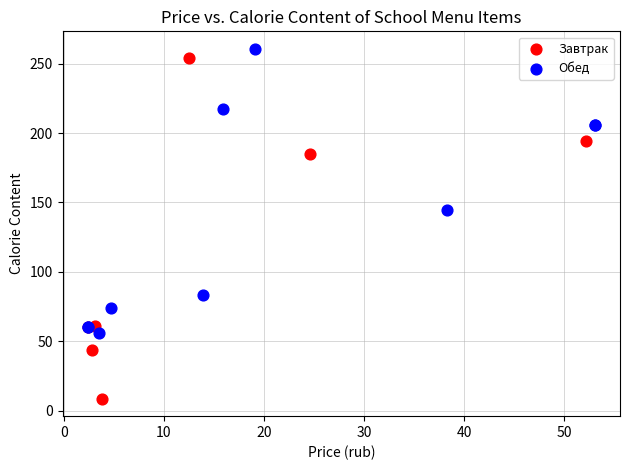

Which series contains the lowest Y value?

Завтрак